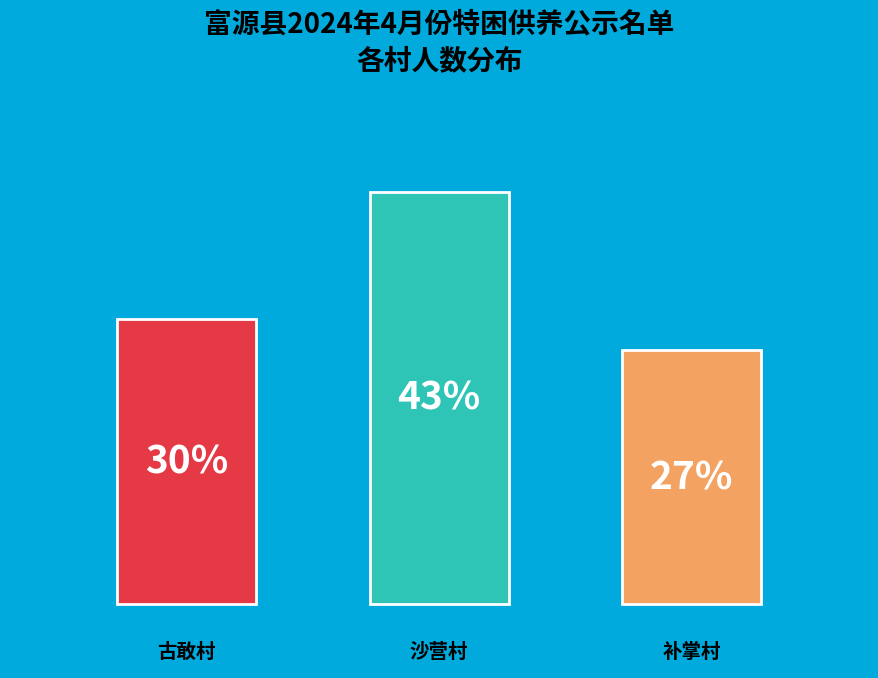

Is there a majority slice in this chart?

No